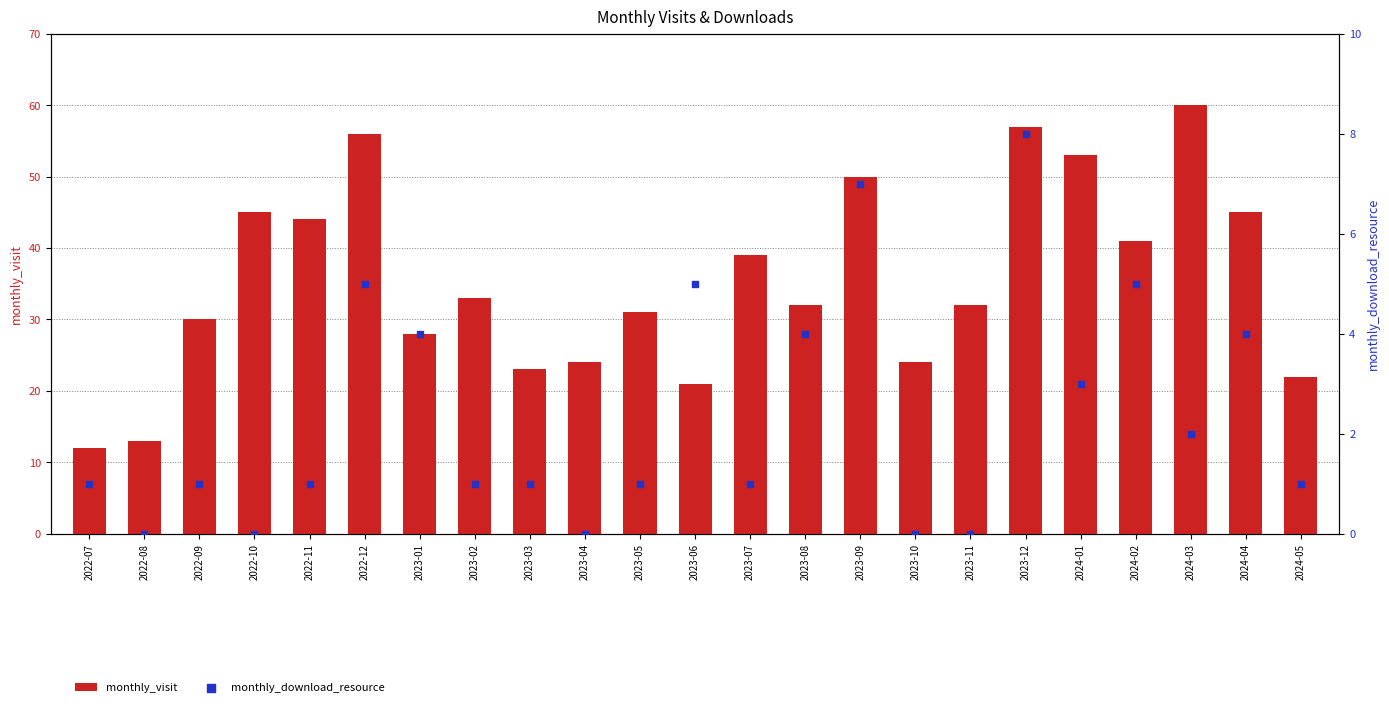

Which series has the widest spread of Y values?

monthly_visit